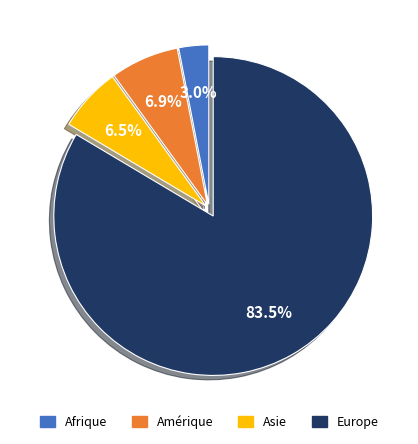

To the nearest percent, what is the average slice percentage?

25%